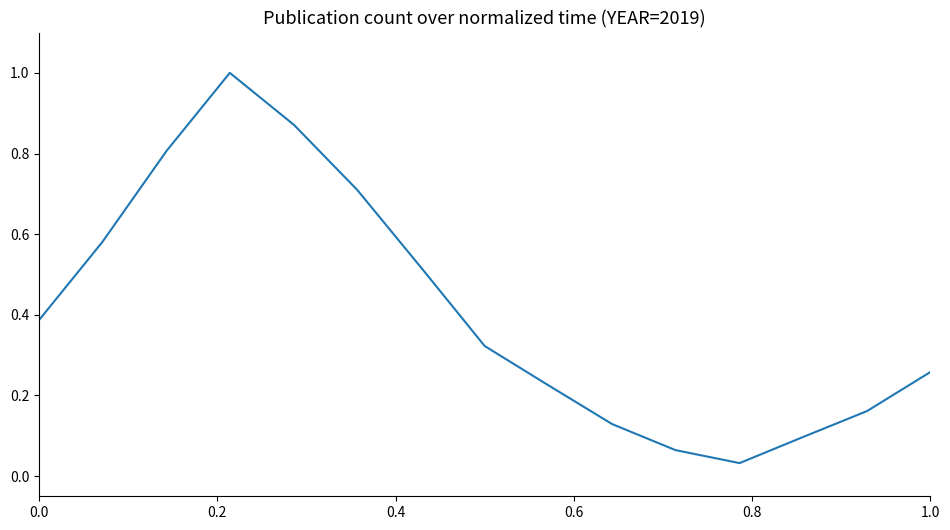

What is the maximum value shown in the chart?

1.0